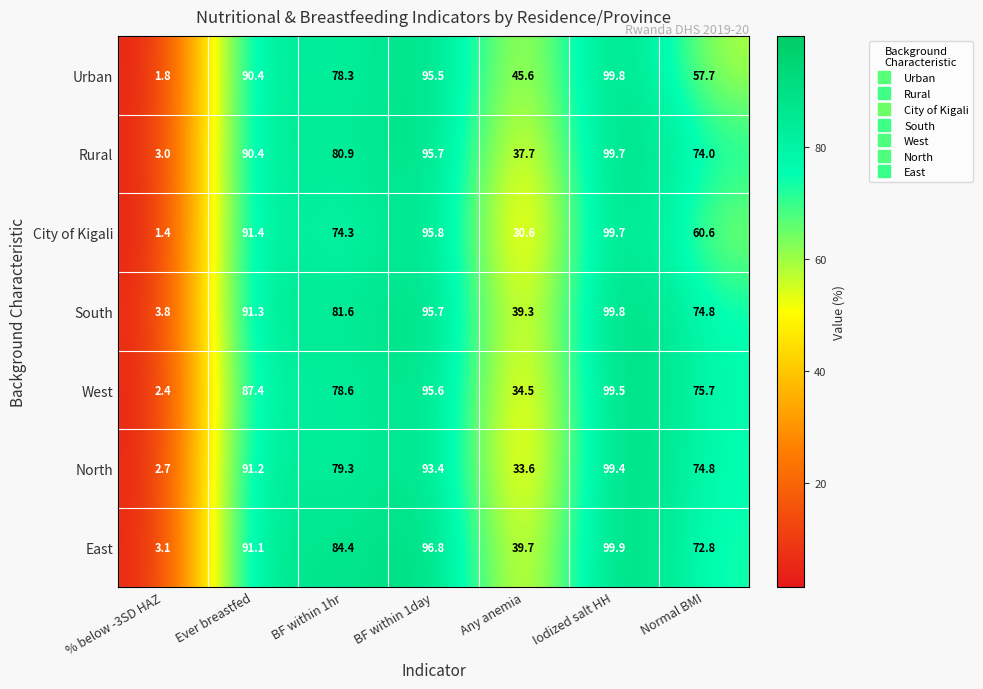

Which series has the widest spread of values?

City of Kigali